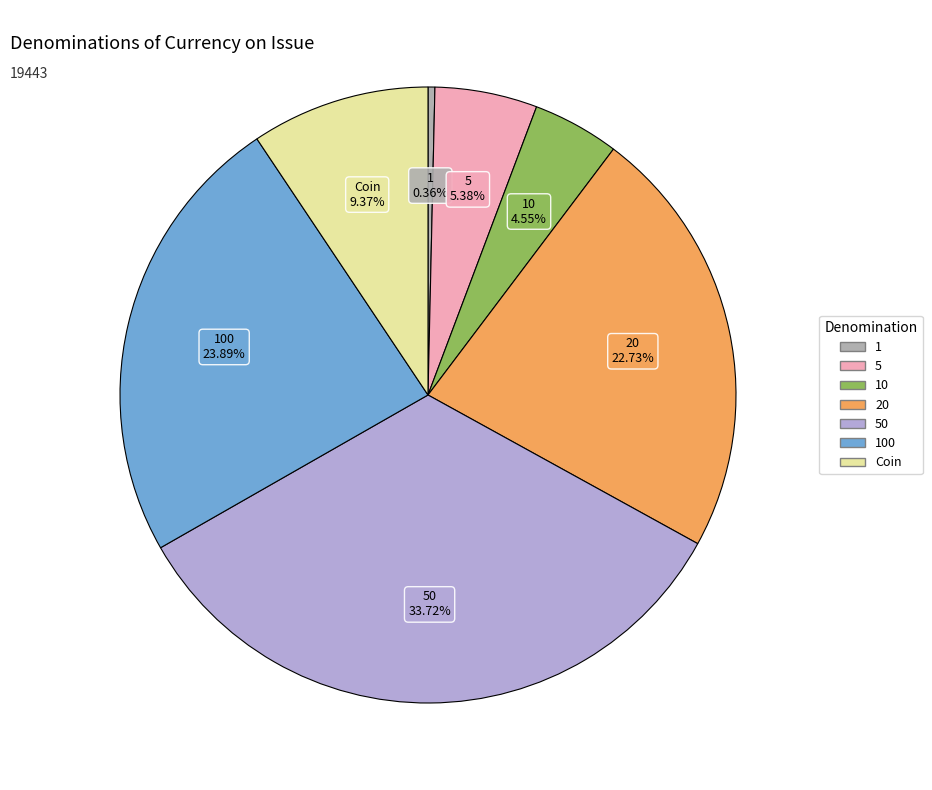

Is there any slice that represents more than half of the pie?

No